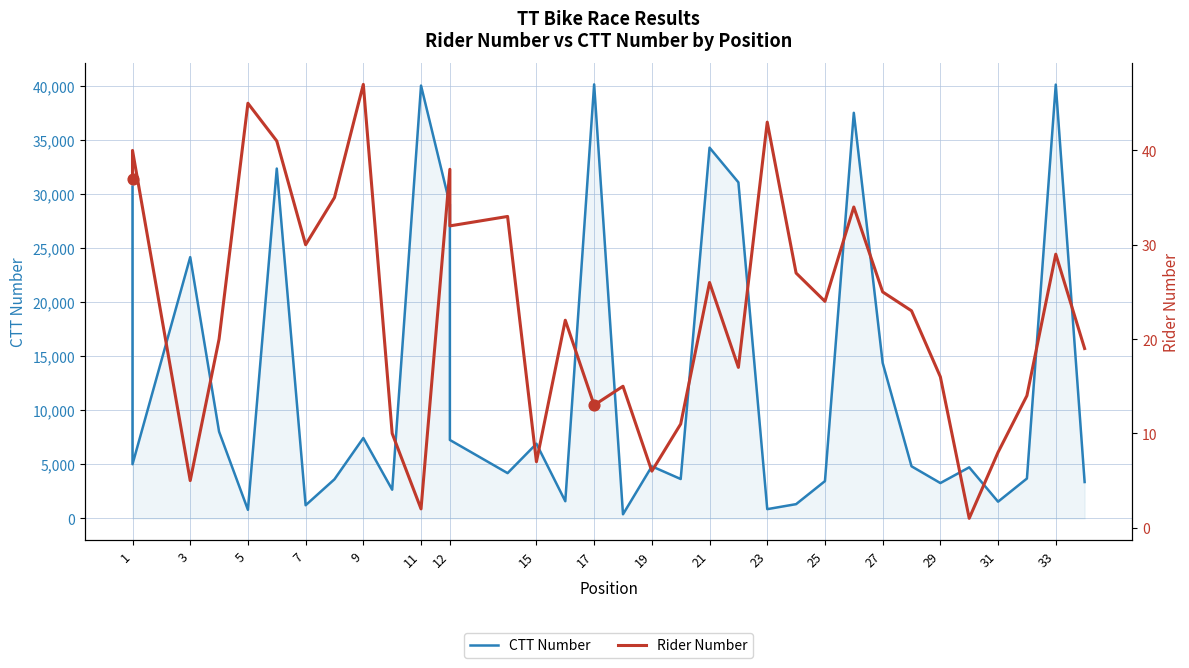

Which series contains the highest Y value?

CTT Number